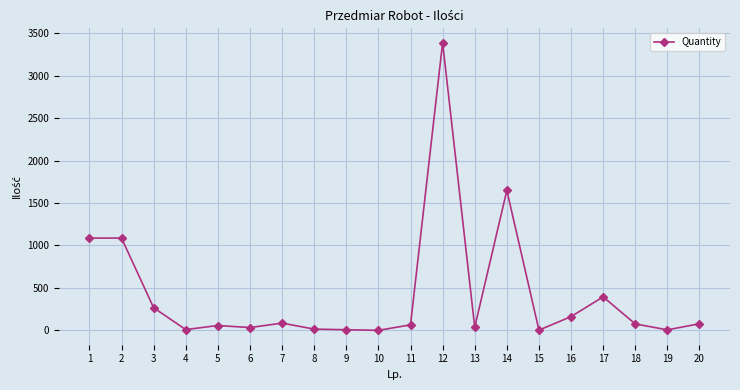

What is the maximum value shown in the chart?

3388.0